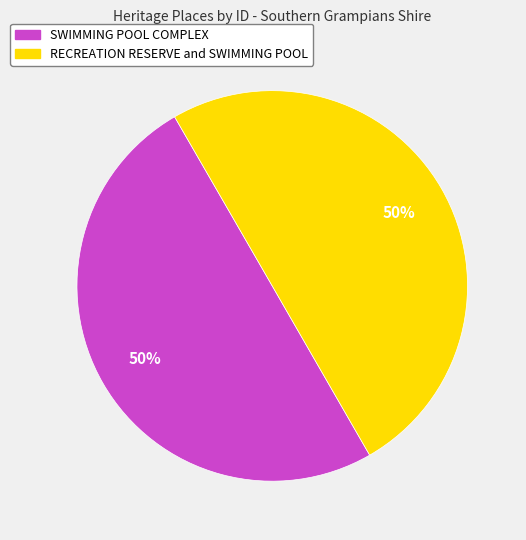

How many slices are in this pie chart?

2